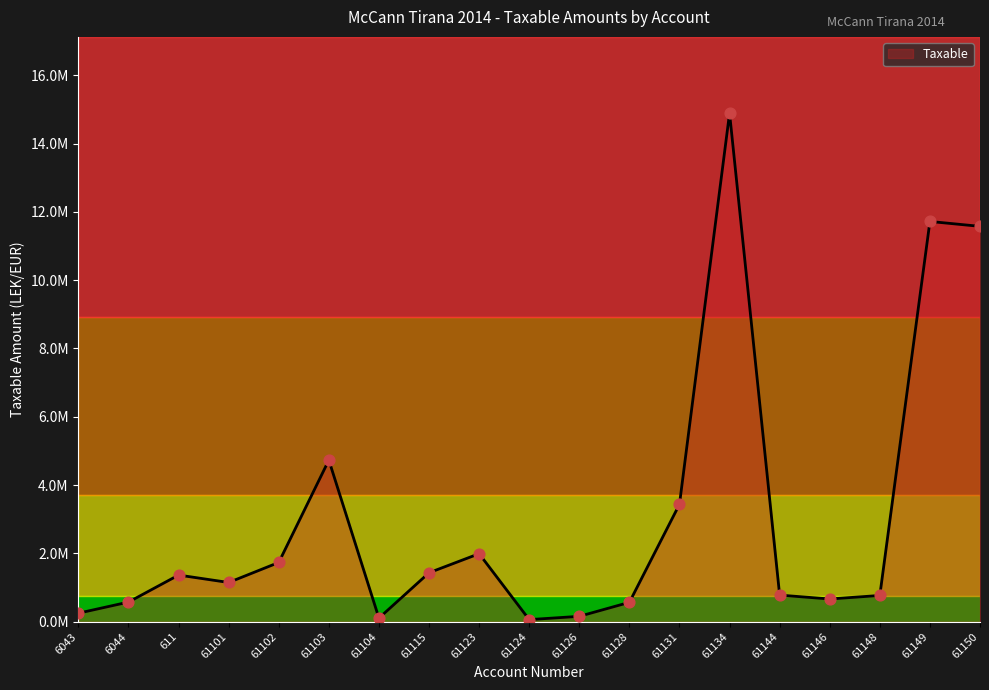

Is this an area chart (filled region under the line)?

Yes